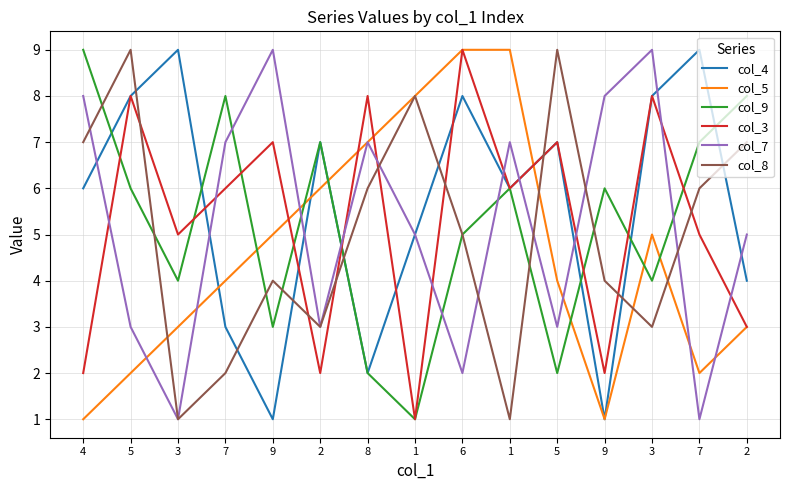

Which series has the widest spread of values?

col_4